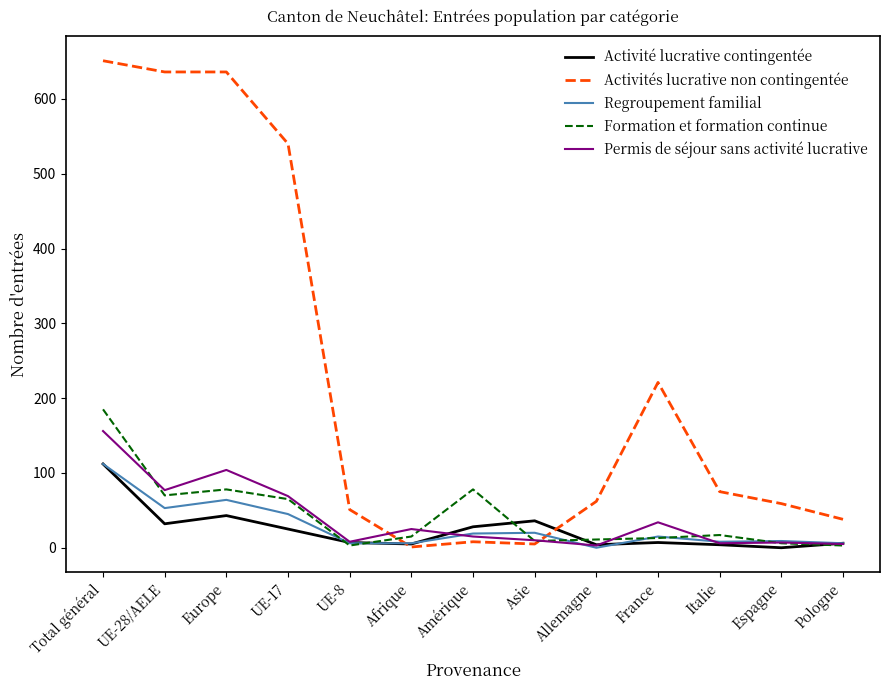

What is the total value across all series at UE-17?

744